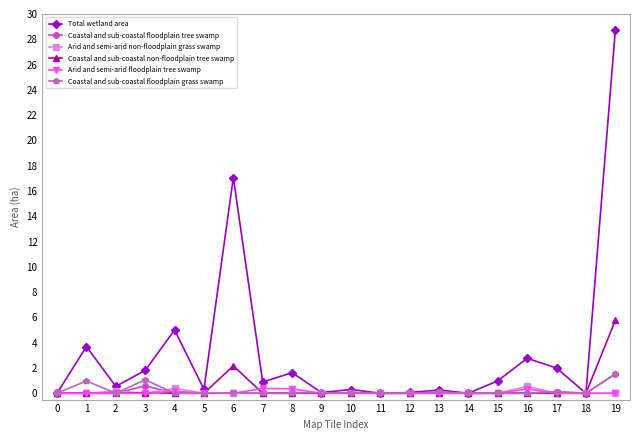

Is this an area chart (filled region under the line)?

No